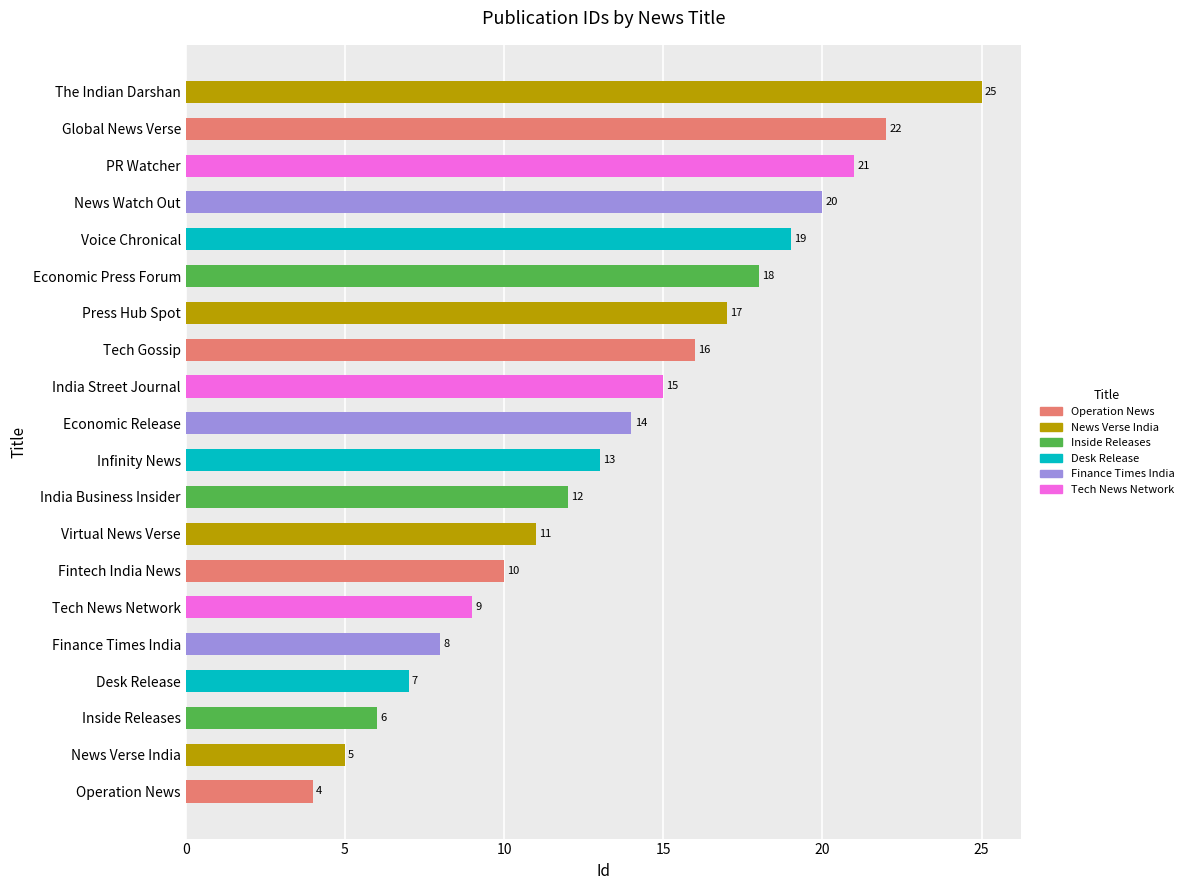

Which label corresponds to the largest value in the chart?

The Indian Darshan